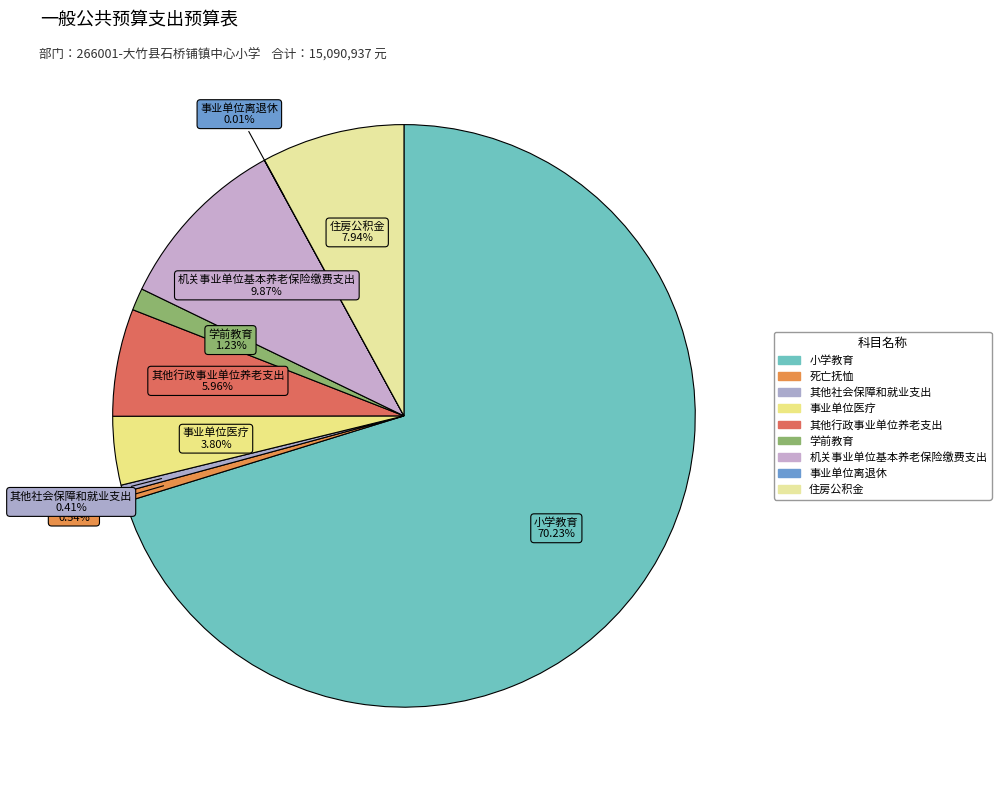

To the nearest percent, what is the combined percentage of 学前教育 and 小学教育?

71%